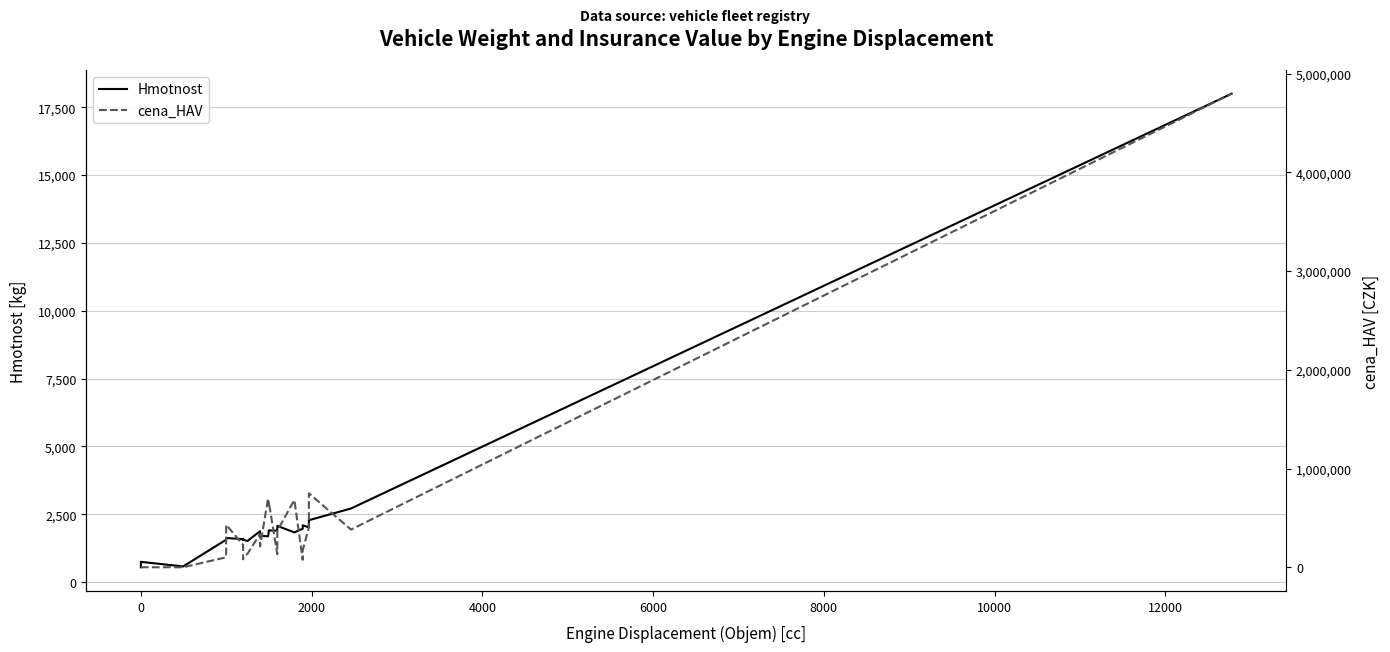

What is the difference between the second highest and minimum values in the Hmotnost series?

2165